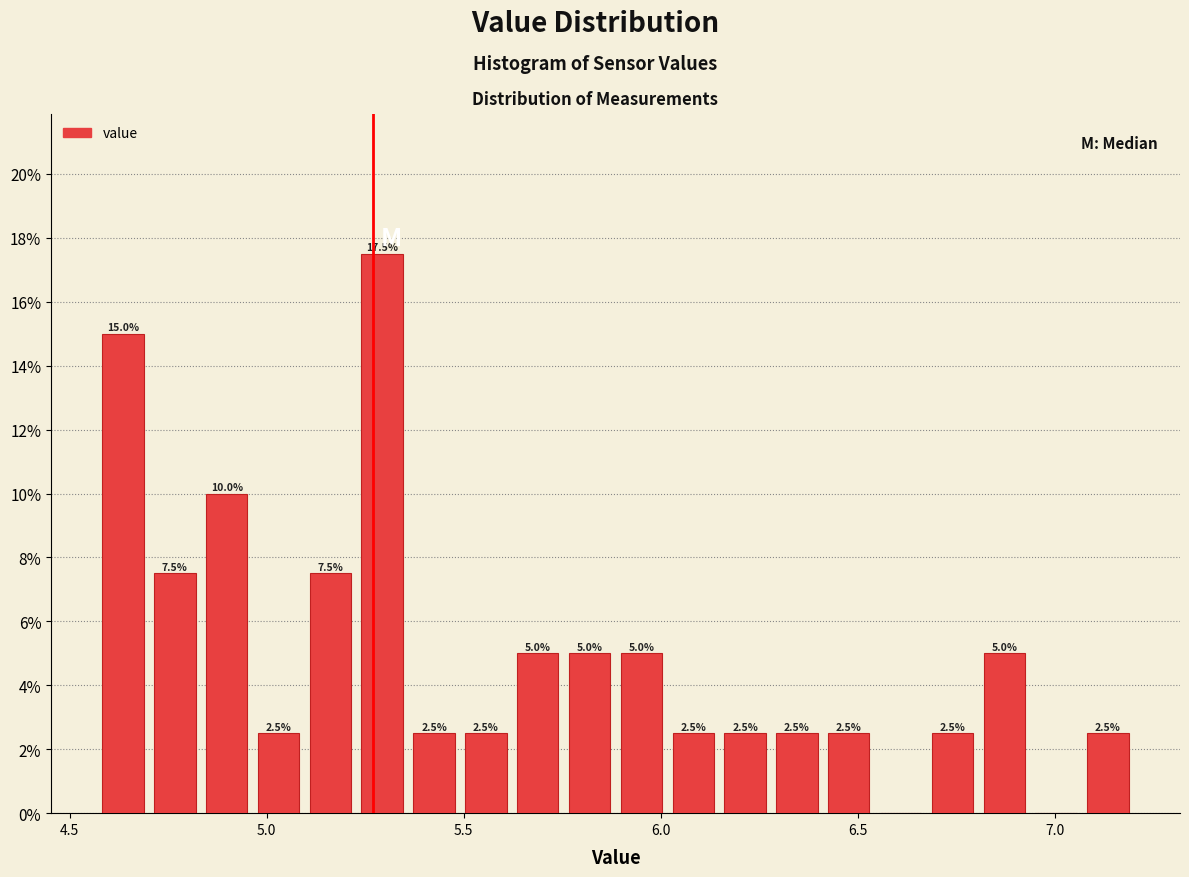

Read against the x-axis, roughly where is the centre of the tallest bar?

5.30